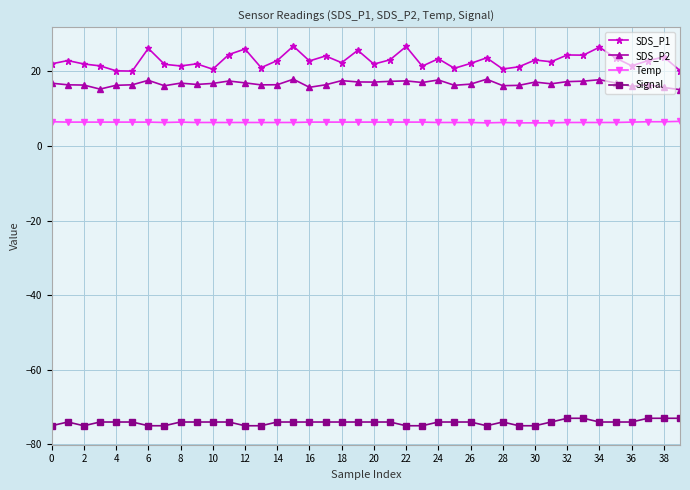

What is the value of the Temp point at the 10th from the left?

6.3